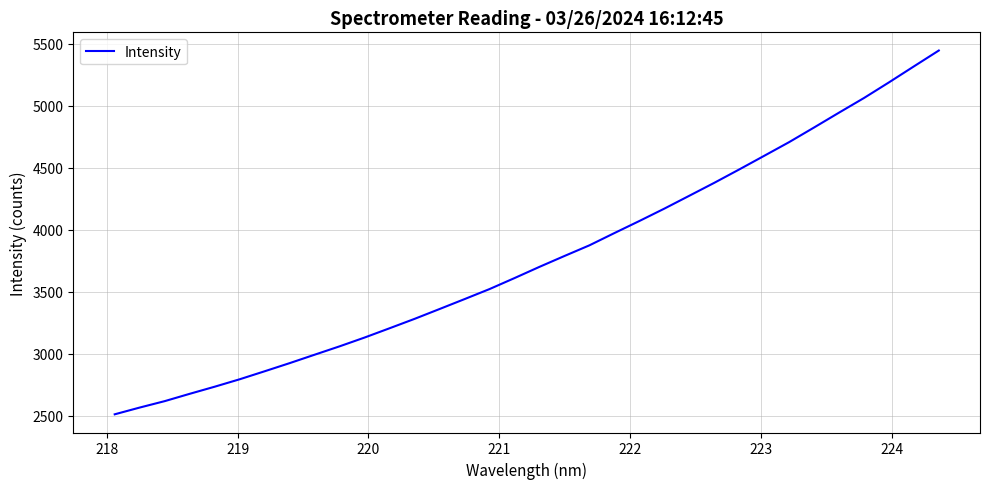

What is the smallest value displayed?

2509.9